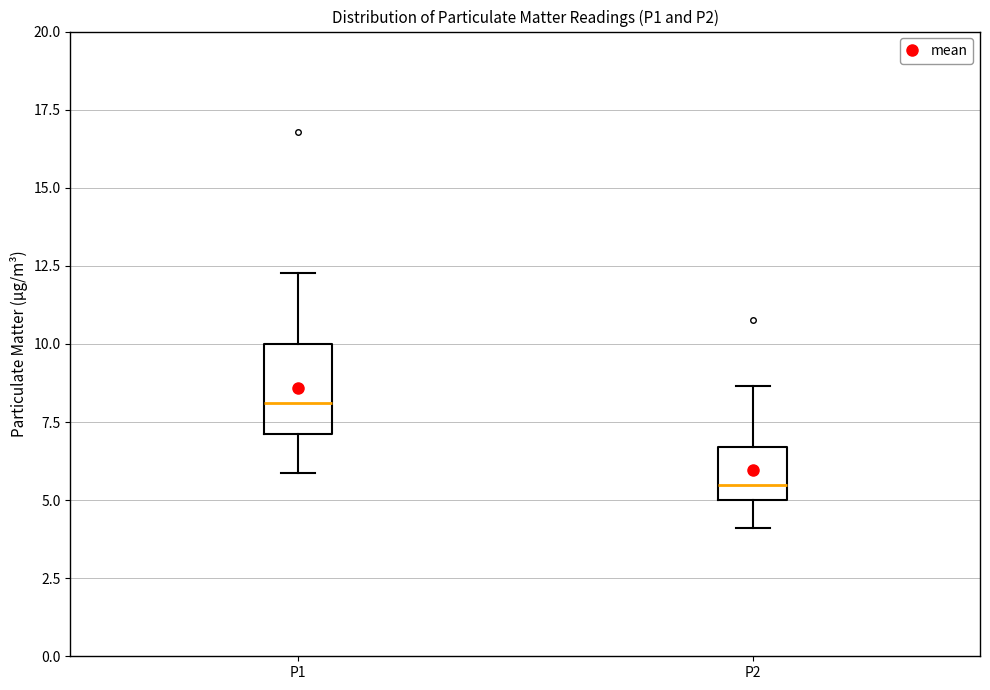

Comparing the boxes themselves (not the whiskers), which one is the tallest?

P1